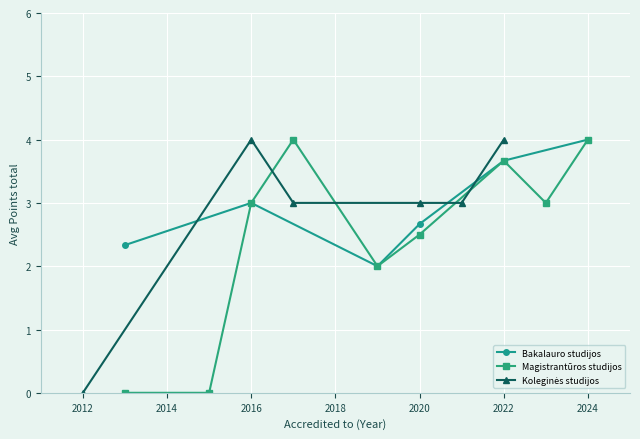

What is the highest value of the Bakalauro studijos series?

4.0